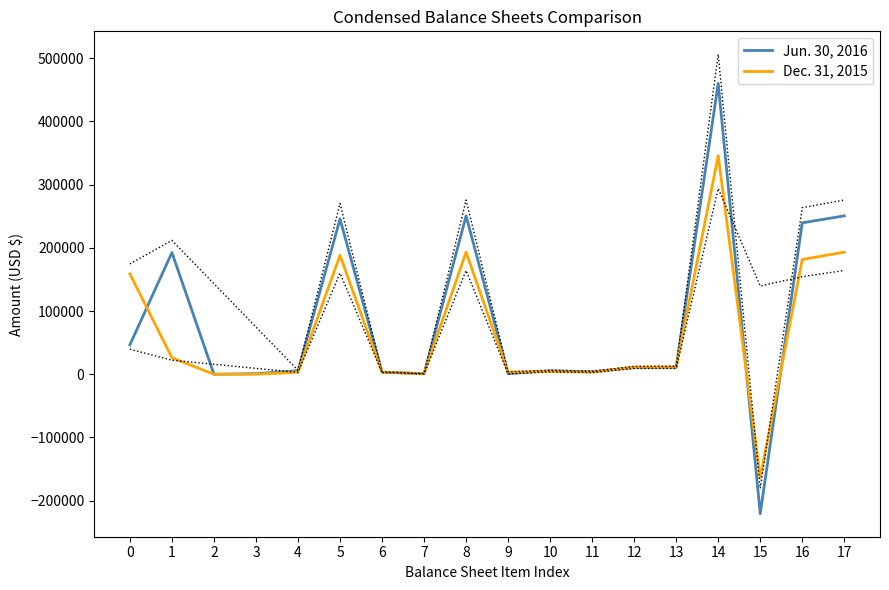

Reading left to right, list all the values displayed in this chart.

Jun. 30, 2016: 46569	192451	2	913	5647	245582	3478	696	250452	800	5628	4110	10702	11007	459939	-220576	239445	250452
Dec. 31, 2015: 158664	26172	0	0	3319	188155	3094	1086	193030	3450	4551	3189	11291	11496	345647	-164137	181534	193030